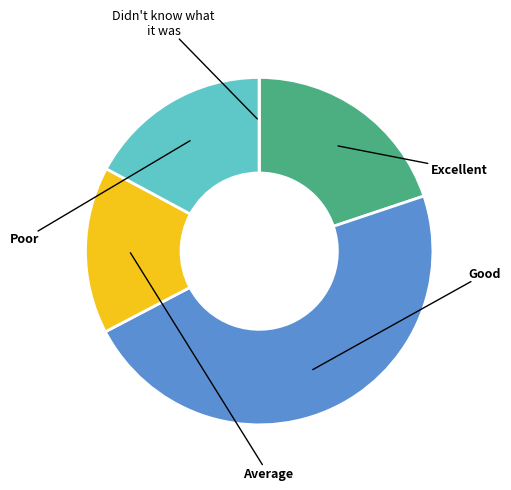

Does any single category account for the majority?

No